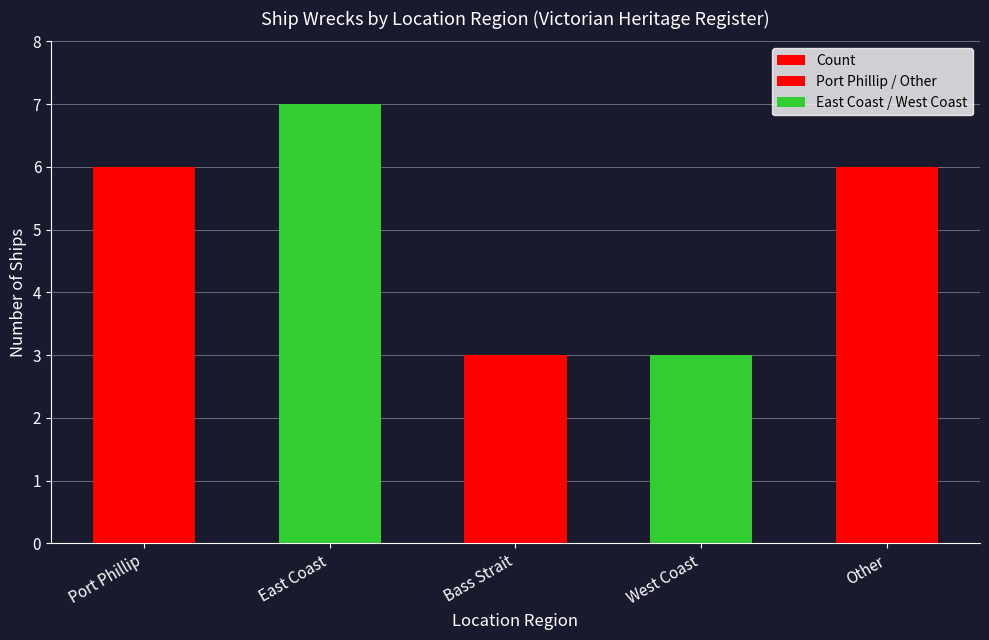

What is the difference between the maximum and minimum values?

4